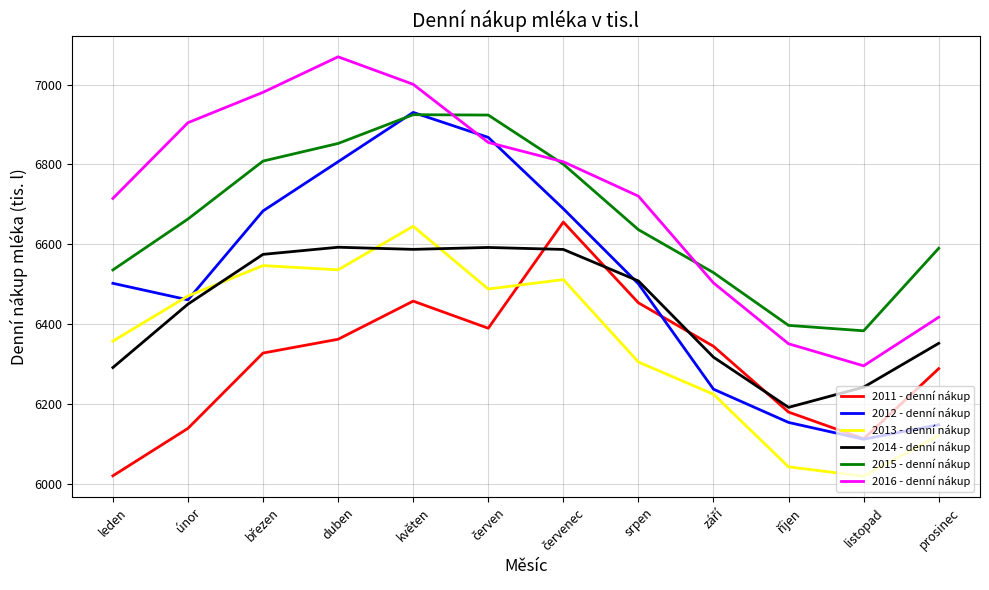

How many series are shown in this chart?

6